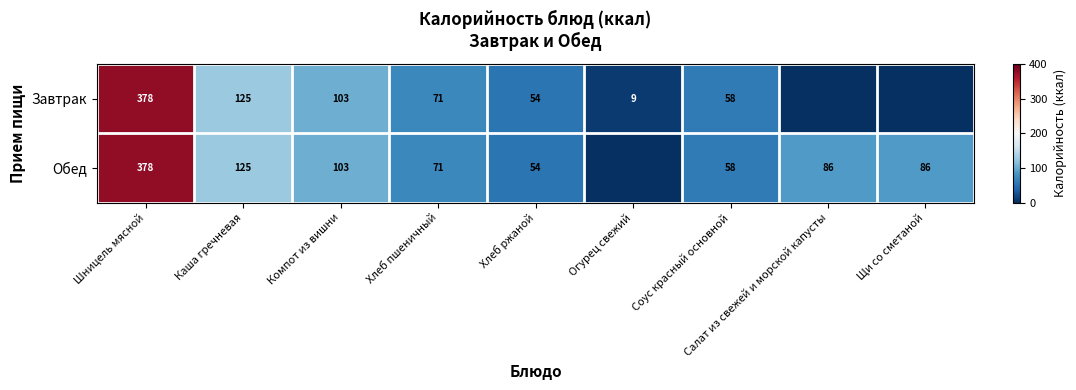

At which category is the sum across all series the highest?

Шницель мясной